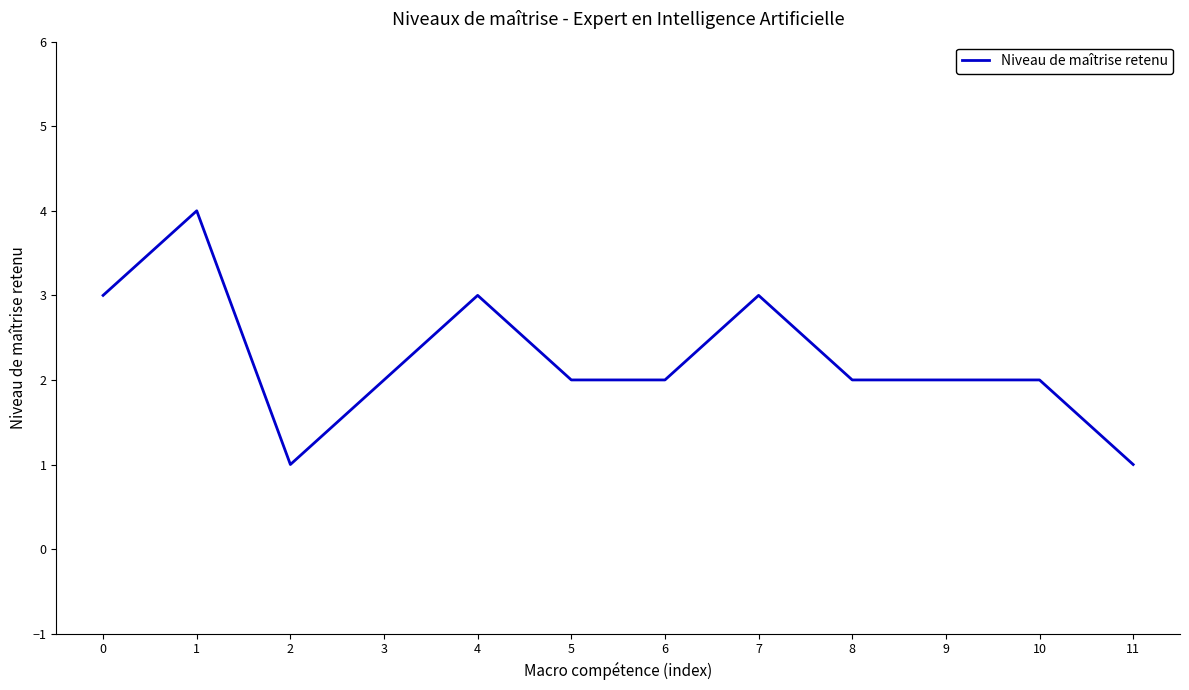

Approximately how many times larger is the value at 8 compared to 9?

1.0